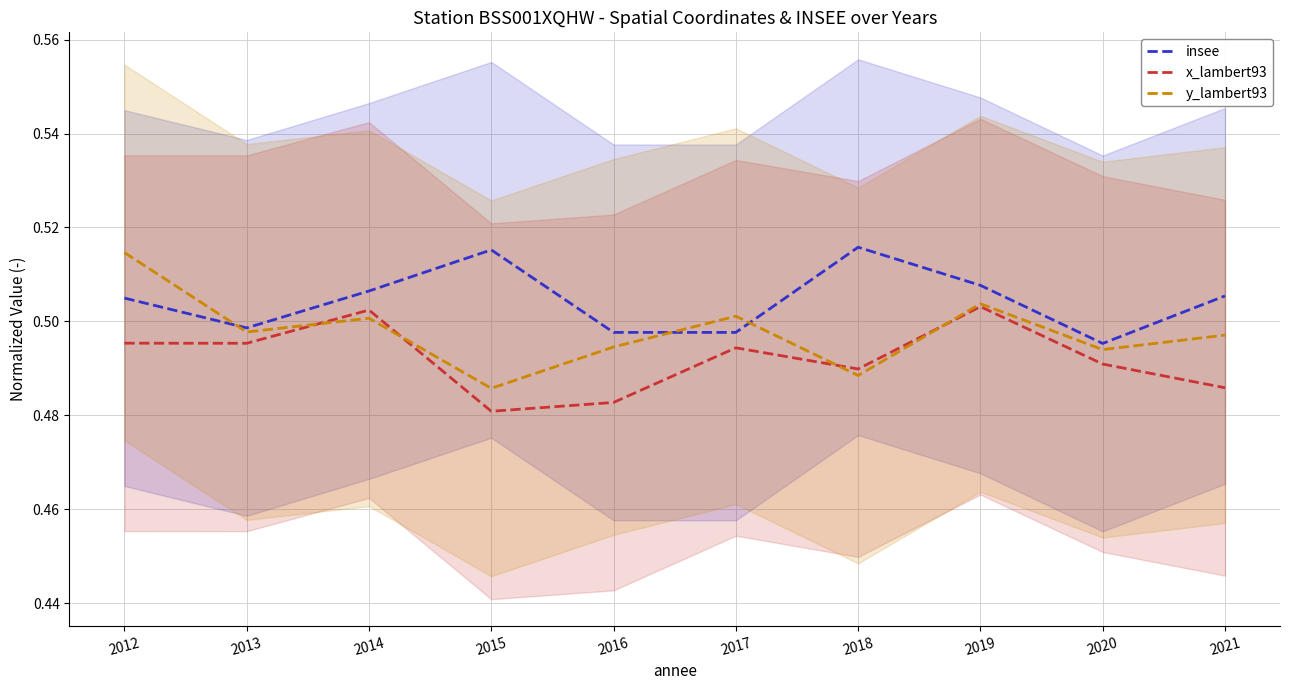

What is the approximate value of insee at 2014?

0.5